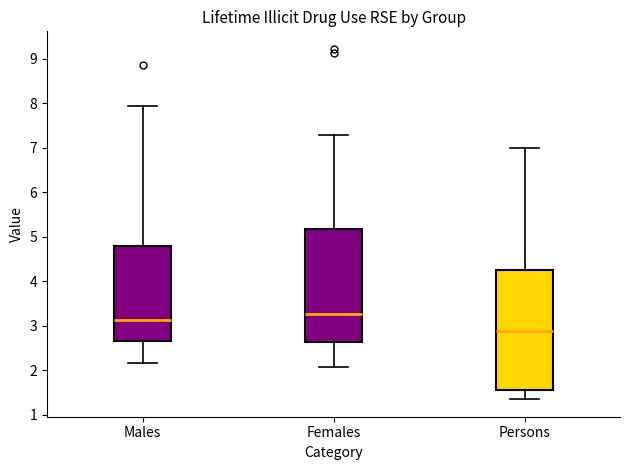

Where does the median line of the box for Females sit on the y-axis? The values are not printed on the chart, so give them approximately, as read against the axis.

3.3